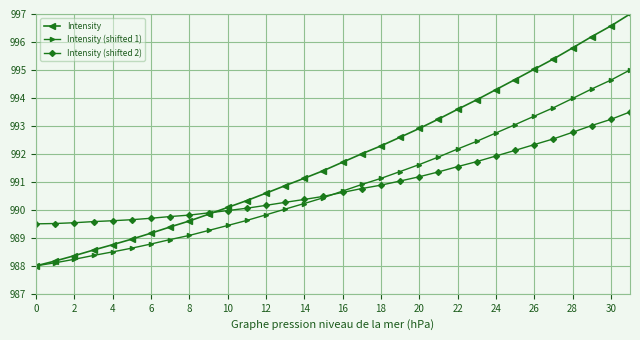

What is the smallest value displayed?

988.0